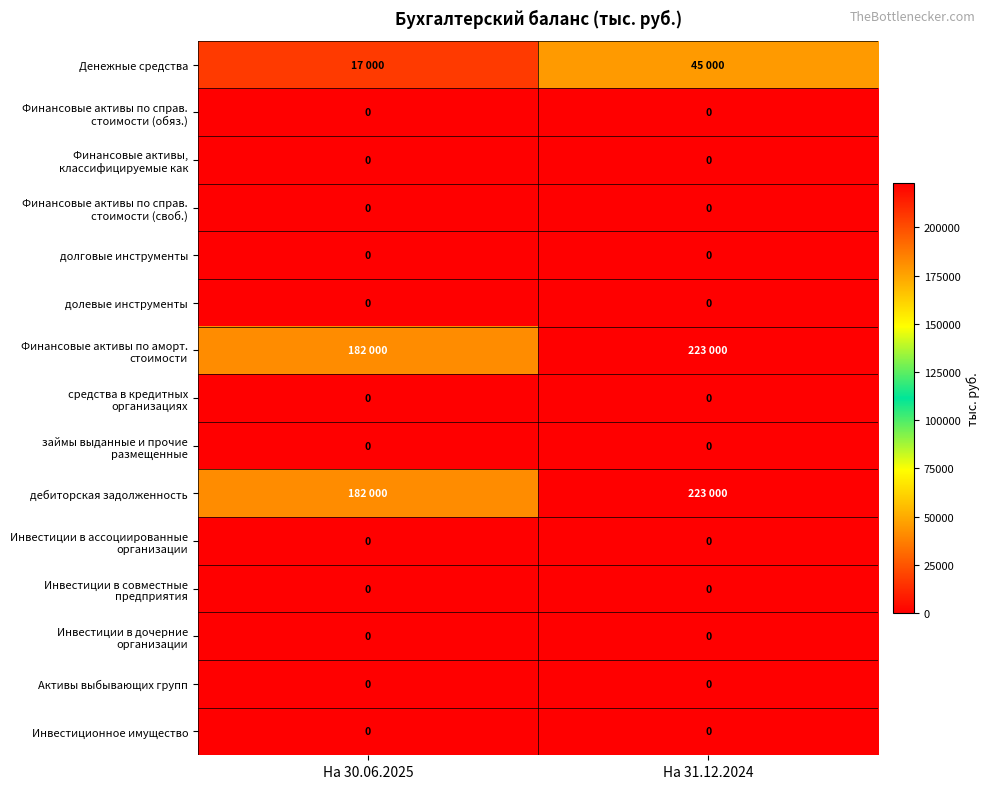

Which series has the largest range (max minus min)?

Финансовые активы по аморт. стоимости